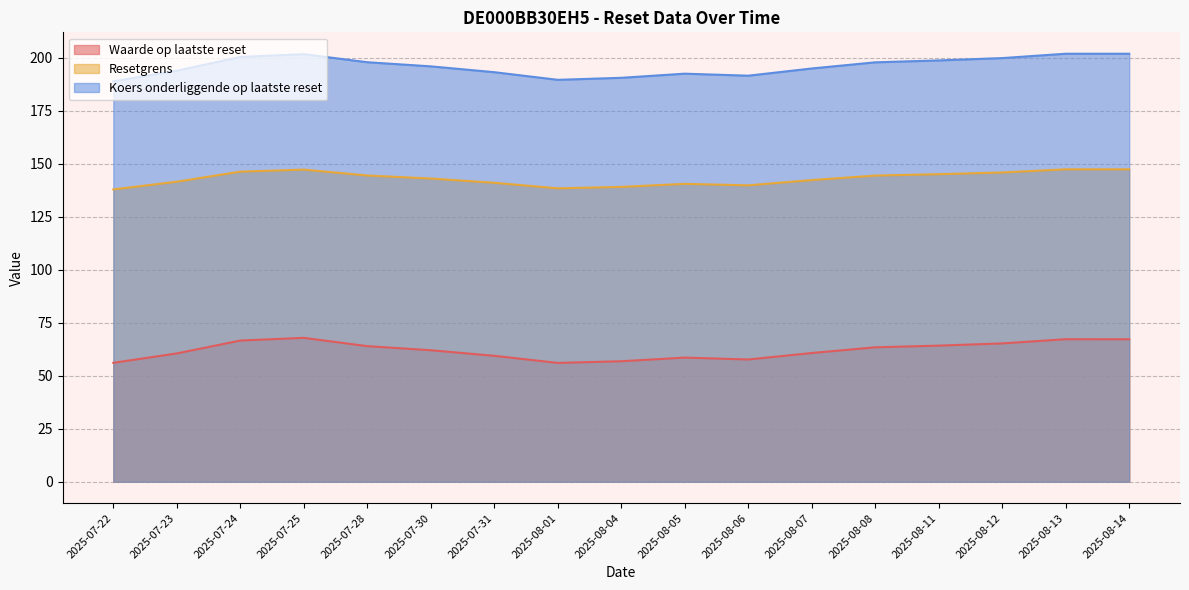

Which series changed the most between 2025-08-11 and 2025-08-12?

Koers onderliggende op laatste reset